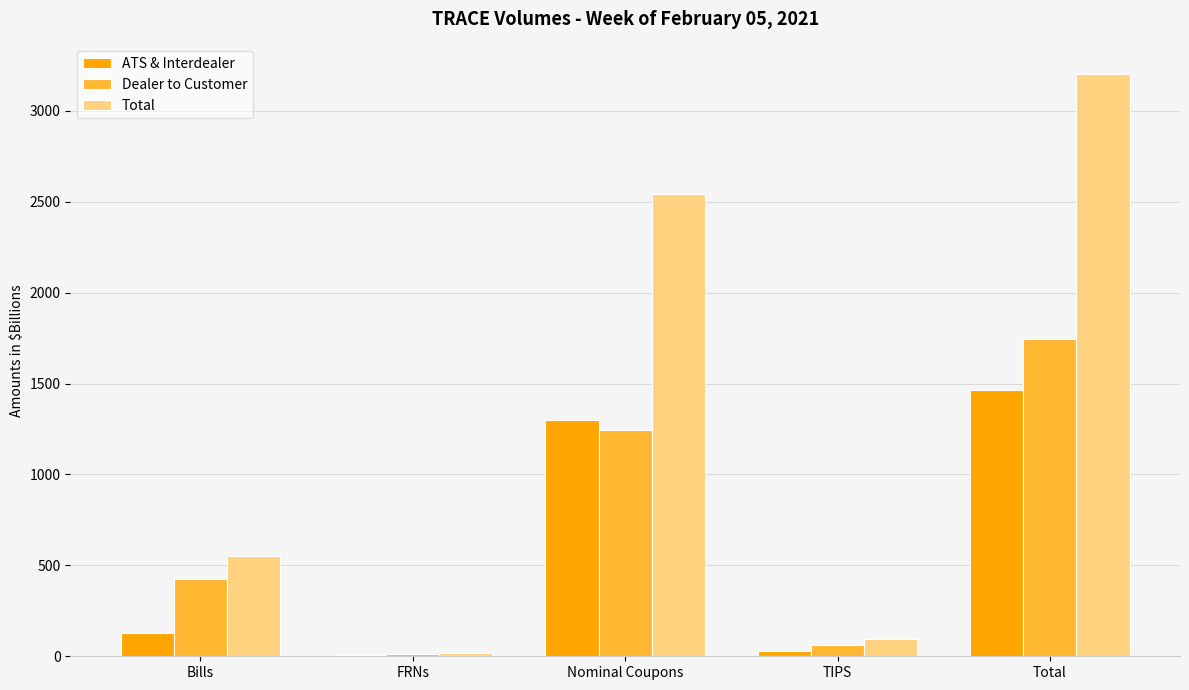

Reading left to right, what are all the values shown in this chart?

ATS & Interdealer: Bills=126.3	FRNs=5.2	Nominal Coupons=1300.0	TIPS=30.6	Total=1462.1
Dealer to Customer: Bills=424.0	FRNs=13.6	Nominal Coupons=1242.4	TIPS=62.4	Total=1742.5
Total: Bills=550.3	FRNs=18.8	Nominal Coupons=2542.4	TIPS=93.0	Total=3204.5